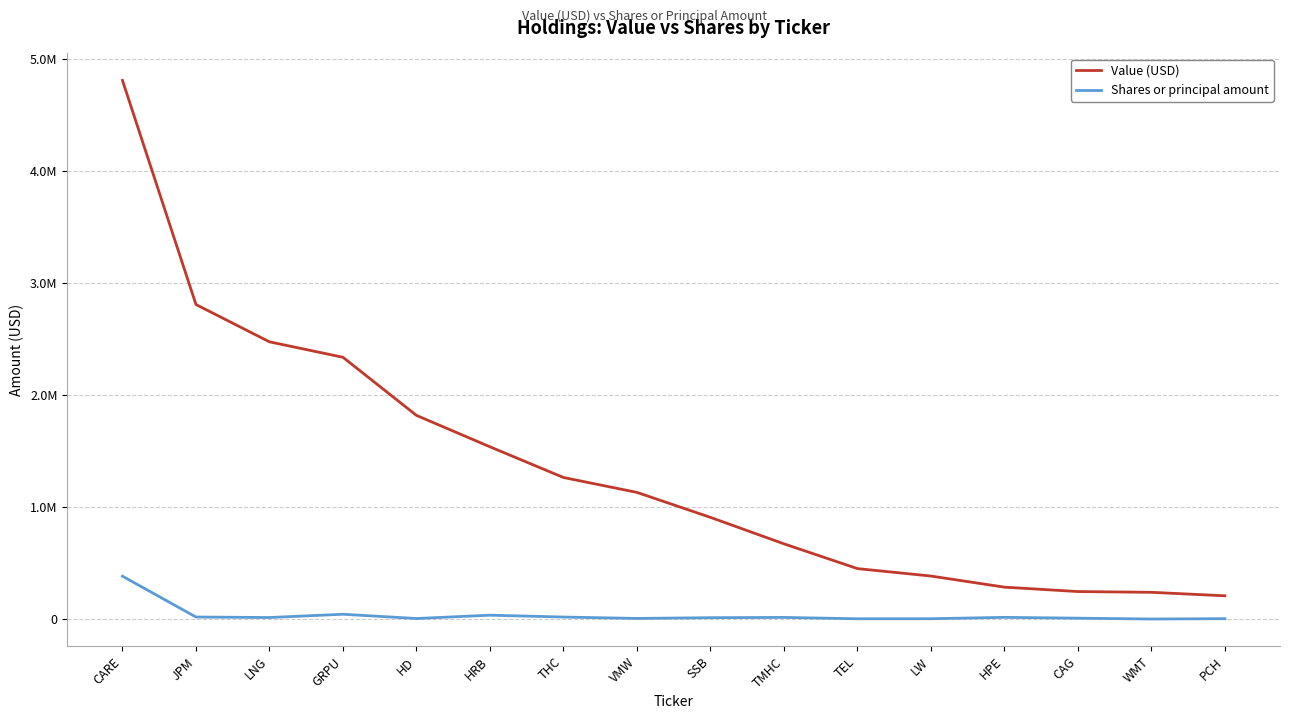

Does the chart have visible grid lines?

Yes